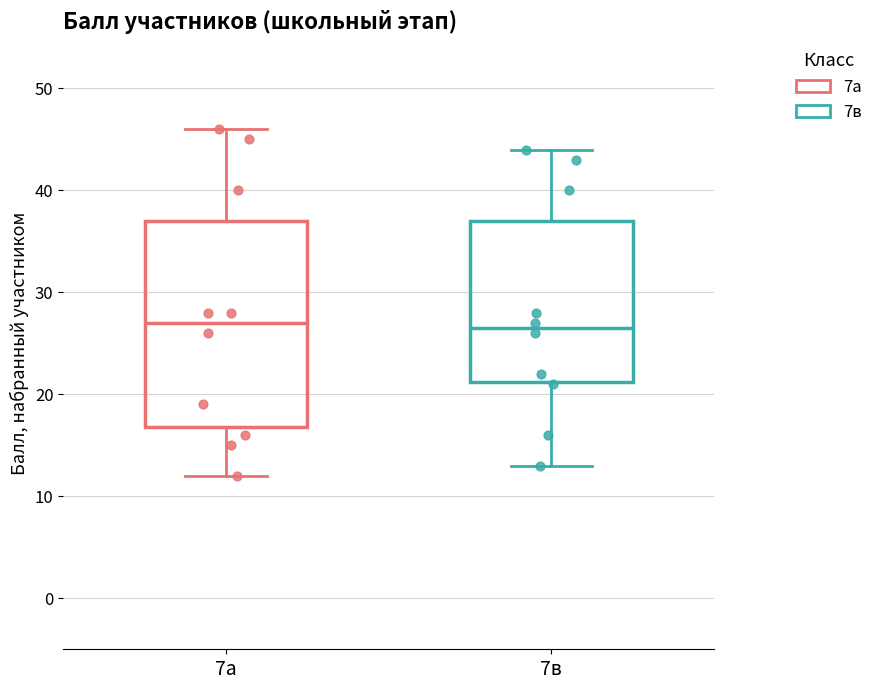

Reading left to right, transcribe this box plot: for each box, give where its median line is, the range the box spans, and where its two whiskers end, as read against the y-axis. The values are not printed on the chart, so give them approximately, as read against the axis.

7а: median 27, box 17 to 37, whiskers 12 to 46
7в: median 27, box 21 to 37, whiskers 13 to 44